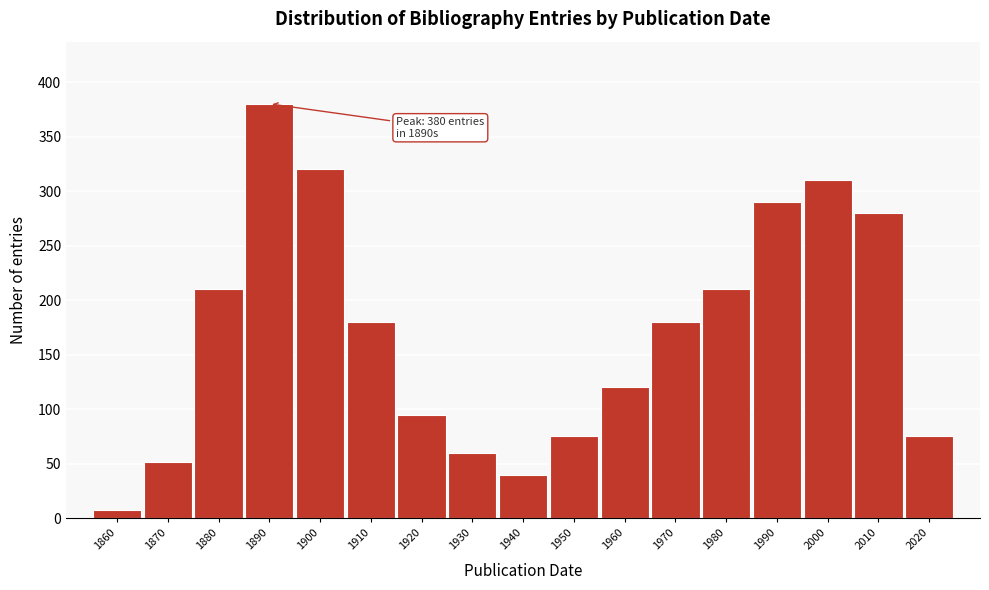

Reading right to left, what are all the values shown in this chart?

2020=75	2010=280	2000=310	1990=290	1980=210	1970=180	1960=120	1950=75	1940=40	1930=60	1920=95	1910=180	1900=320	1890=380	1880=210	1870=52	1860=8